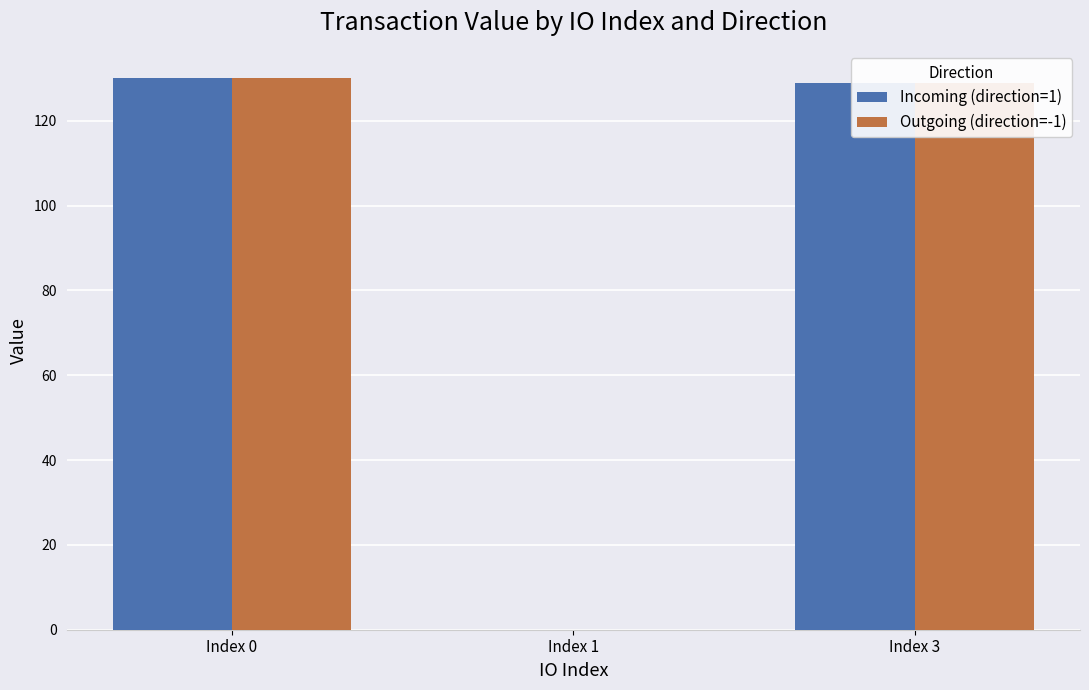

The value of Incoming (direction=1) at Index 1 is 0.0. True or false?

True